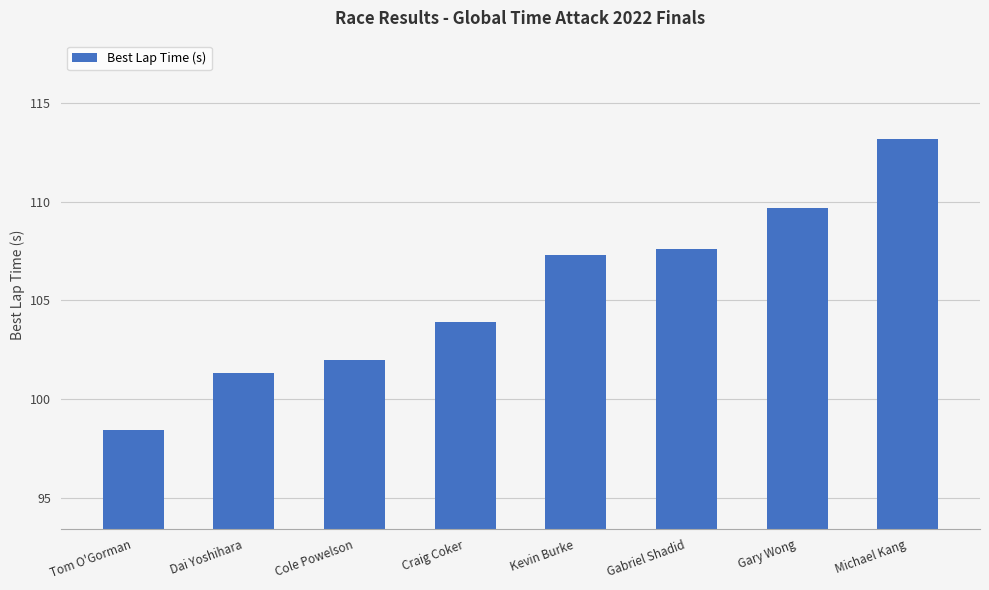

What is the difference between the maximum and second lowest values?

11.8